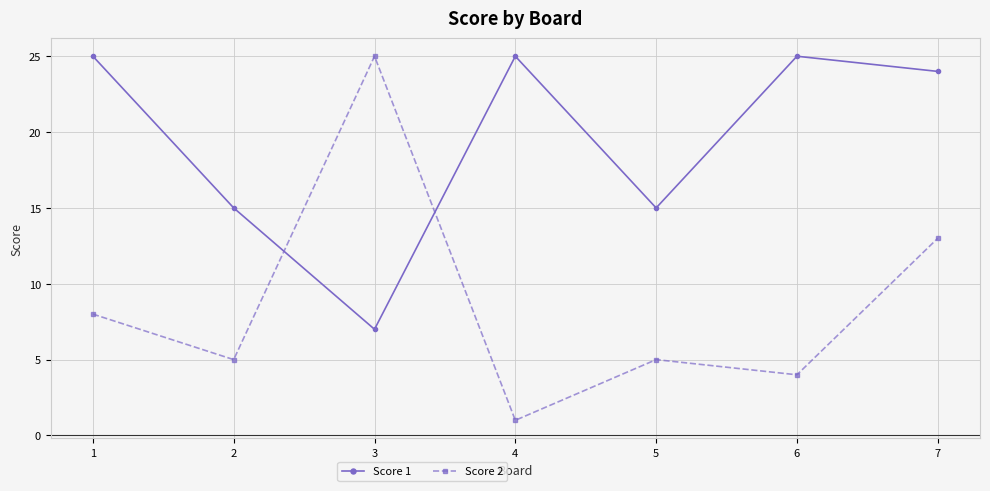

Which category has the lowest value in the Score 1 series?

3